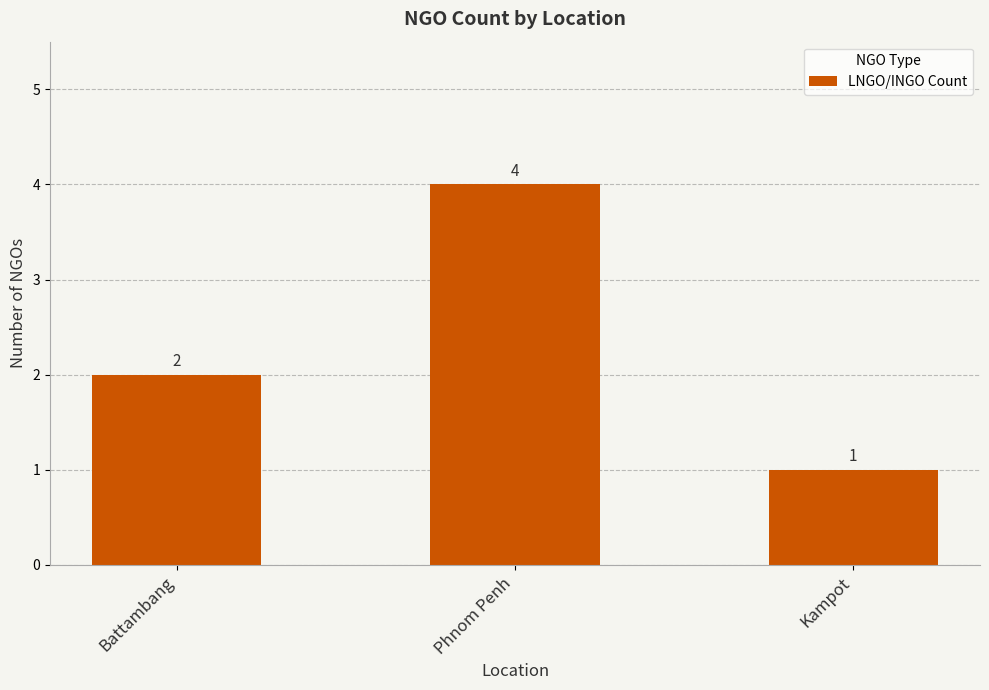

What is the greatest value displayed?

4